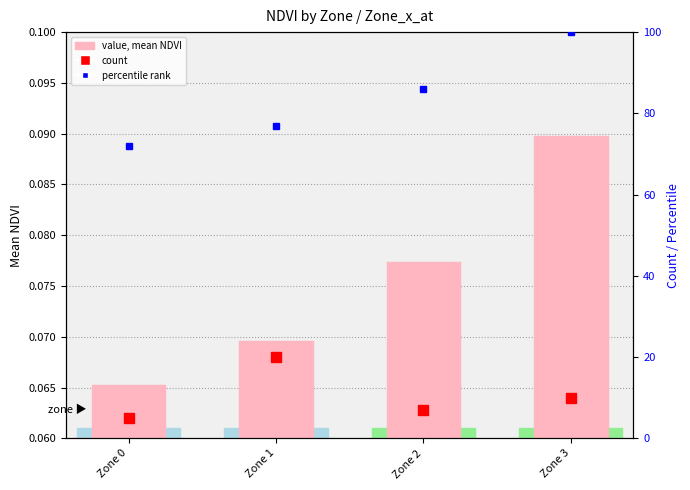

Reading left to right, transcribe all the data shown in this chart.

mean NDVI: Zone 0=0.1	Zone 1=0.1	Zone 2=0.1	Zone 3=0.1
count: Zone 0=5.0	Zone 1=20.0	Zone 2=7.0	Zone 3=10.0
percentile rank: Zone 0=72.0	Zone 1=77.0	Zone 2=86.0	Zone 3=100.0